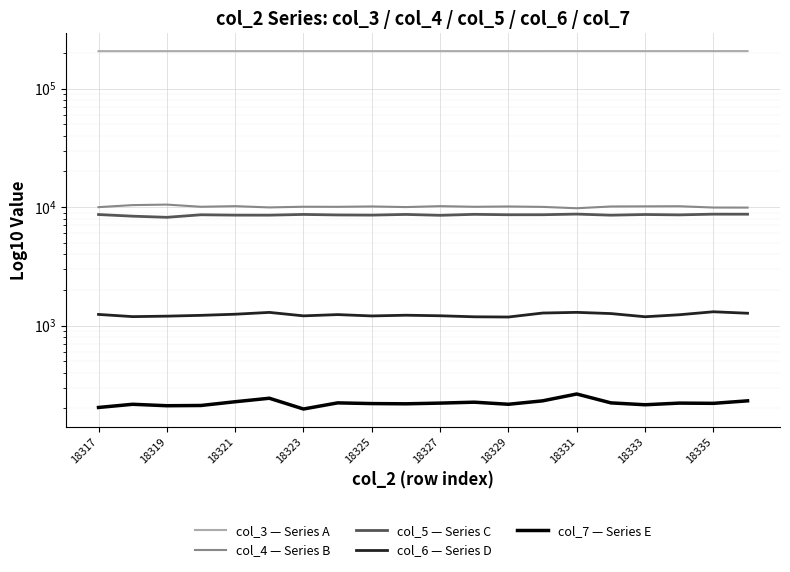

True or false: col_6 — Series D has more than 0 interior local peaks.

True